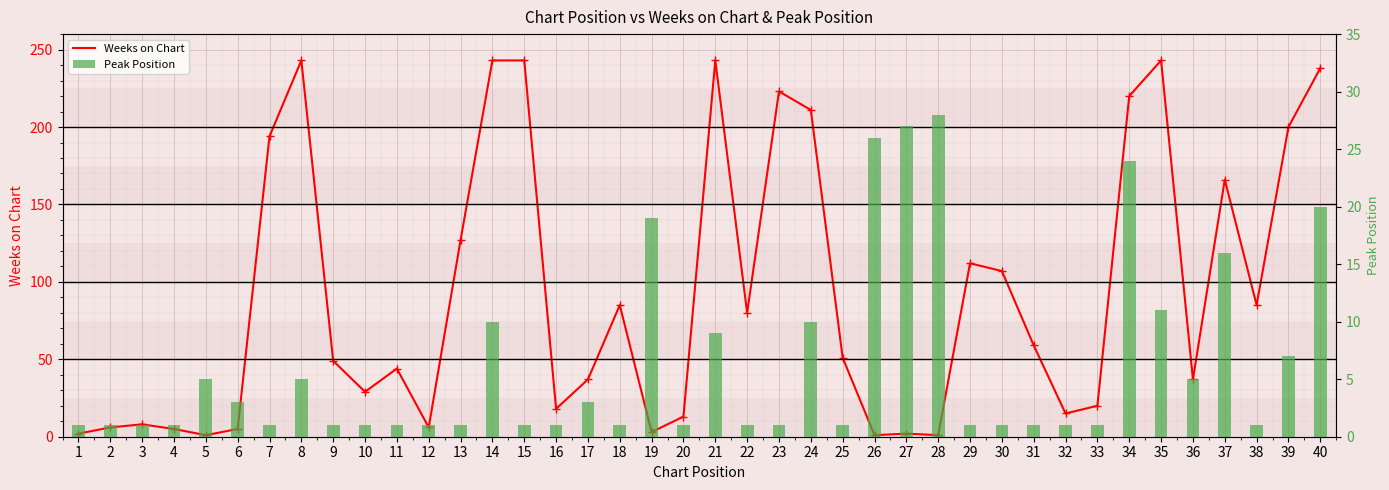

Which series has the largest total across all categories?

Weeks on Chart